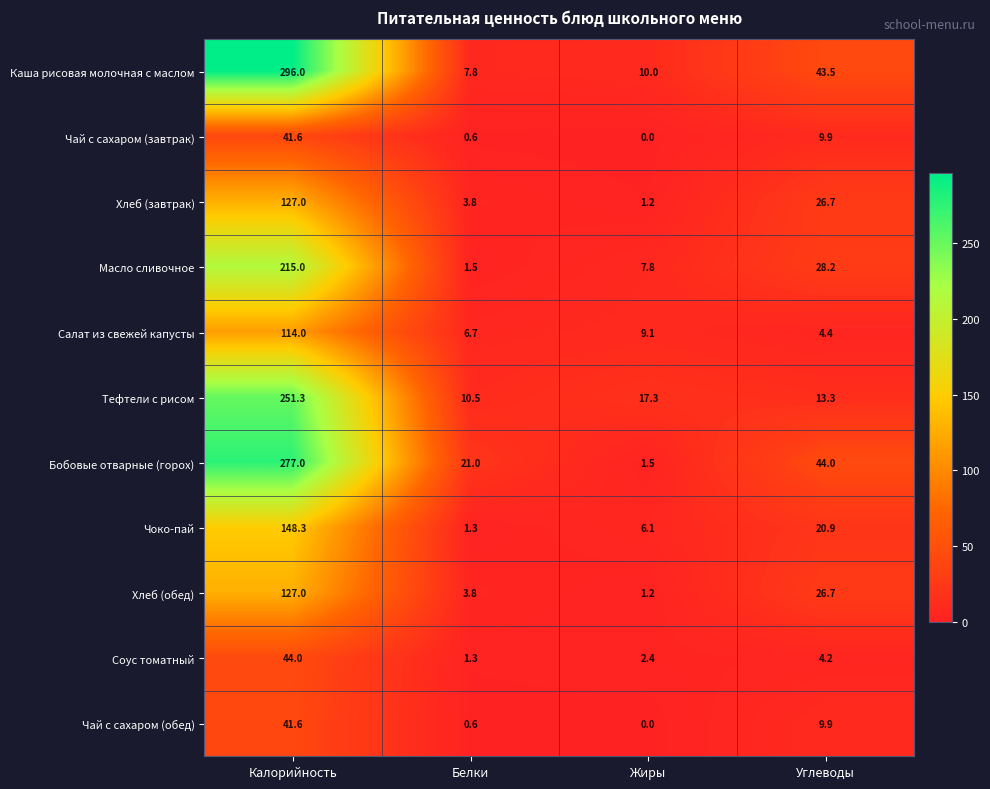

Read the Соус томатный value at Калорийность.

44.0